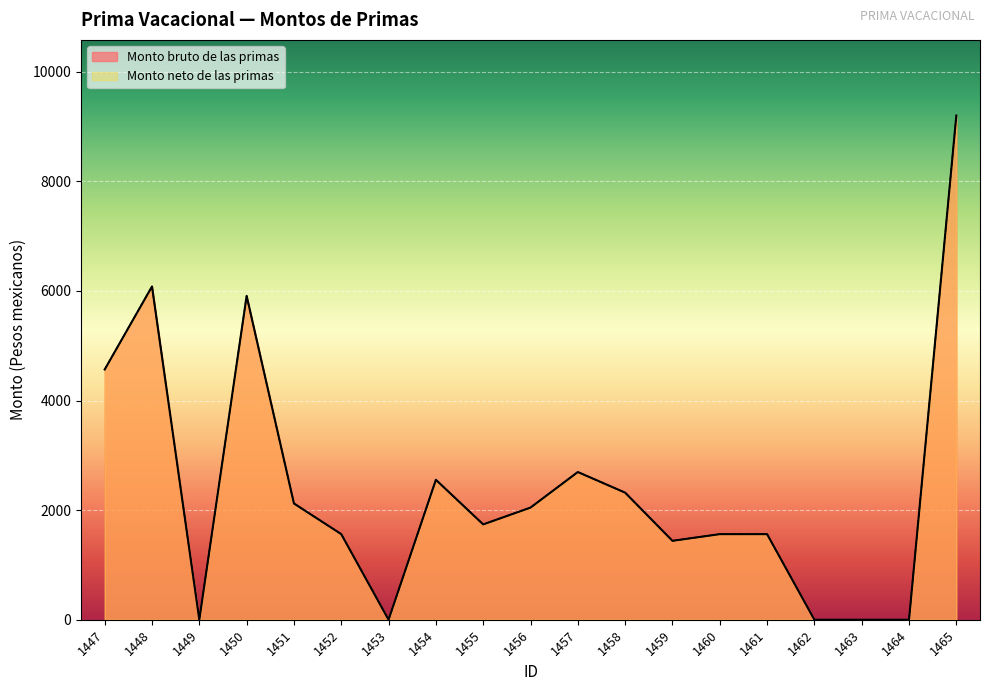

In Monto bruto de las primas, how many points are higher than both neighbors (excluding endpoints)?

4